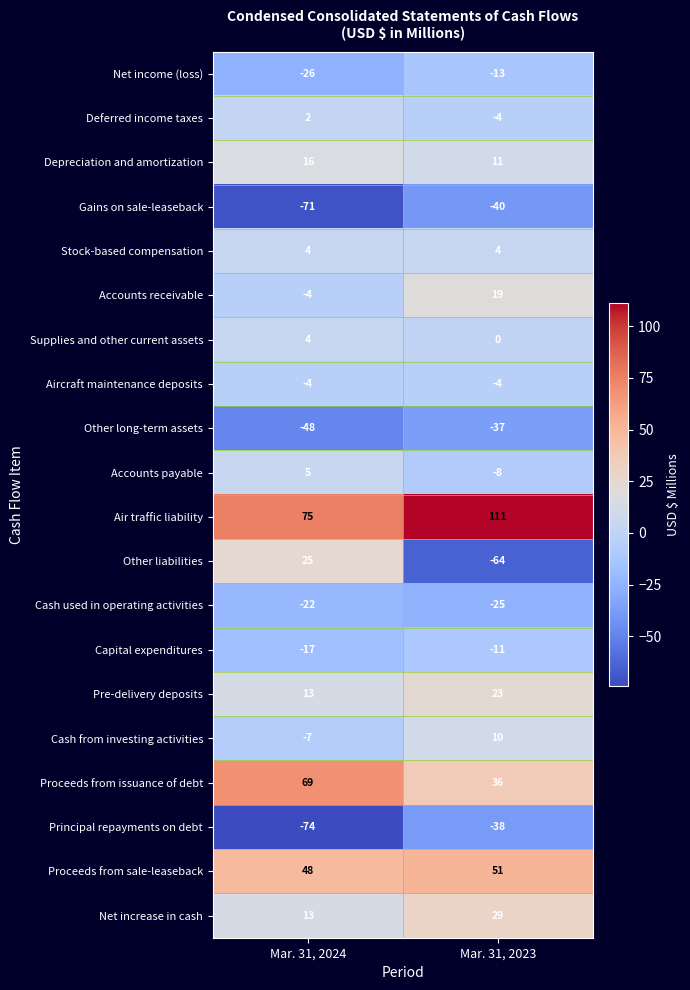

Where is Net income (loss) nearest to the value -19?

Mar. 31, 2023